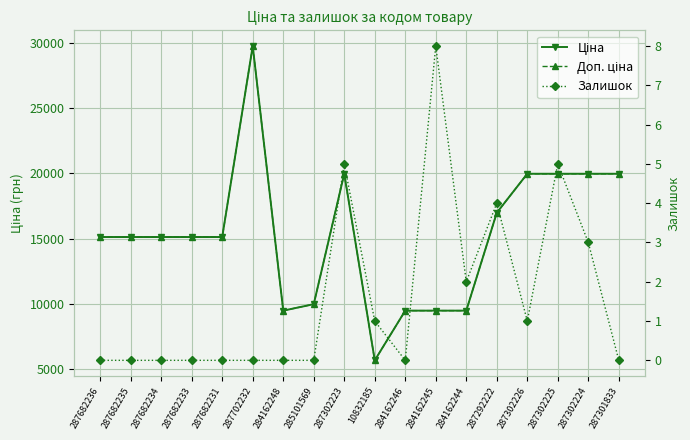

True or false: Доп. ціна and Ціна intersect in this chart.

False